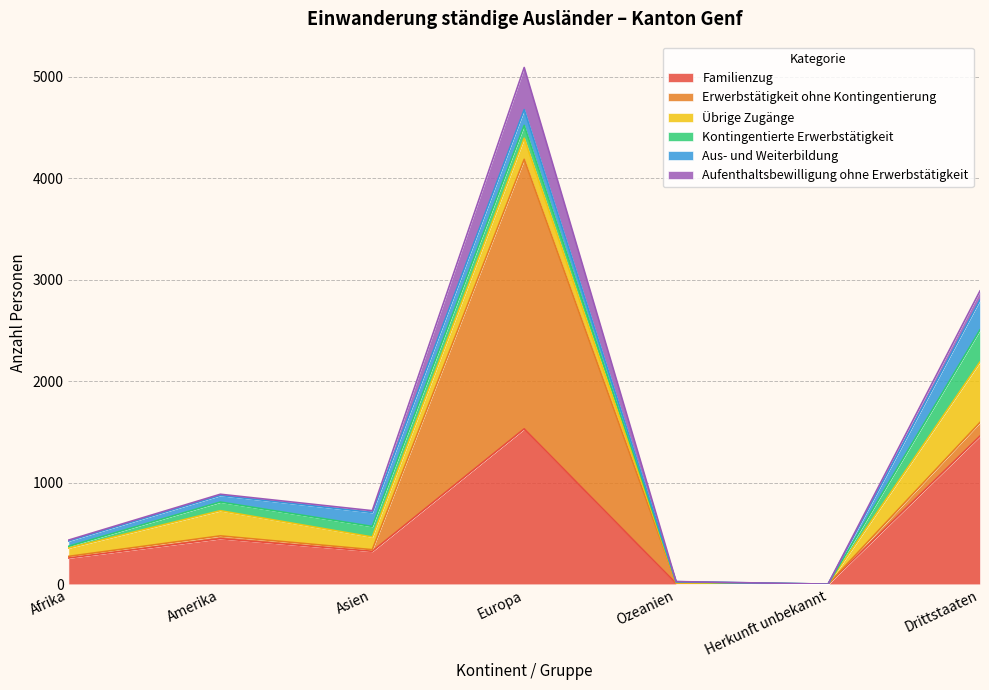

The Aus- und Weiterbildung series shows 65 at Amerika. True or false?

True